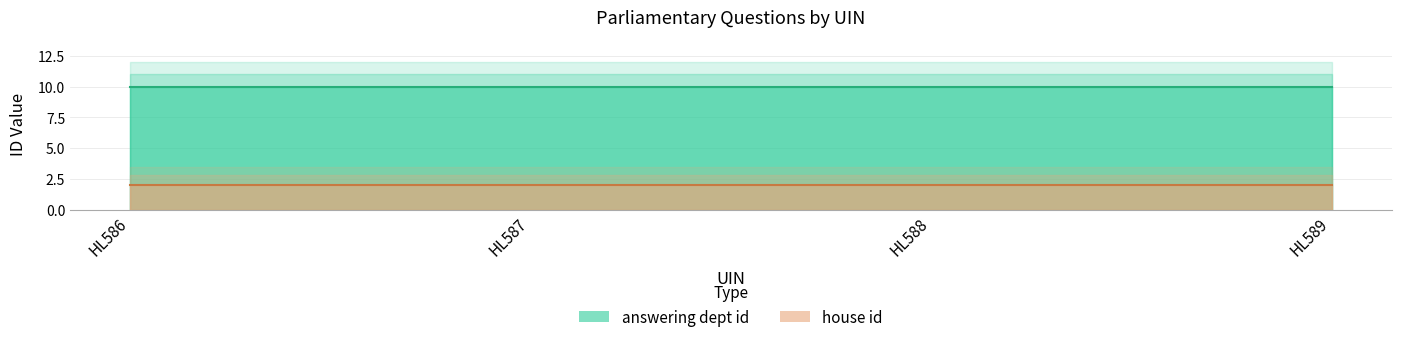

What is the sum of all answering dept id values?

40